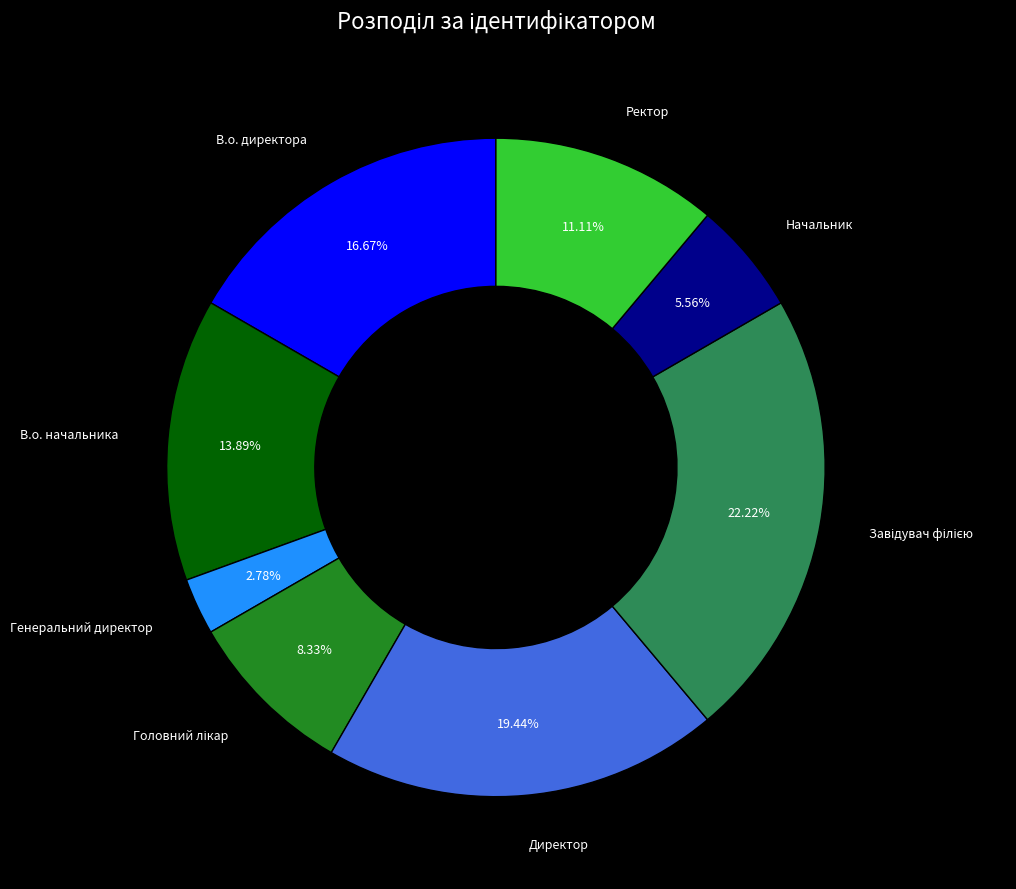

To the nearest percent, what percentage of the pie is Начальник?

6%